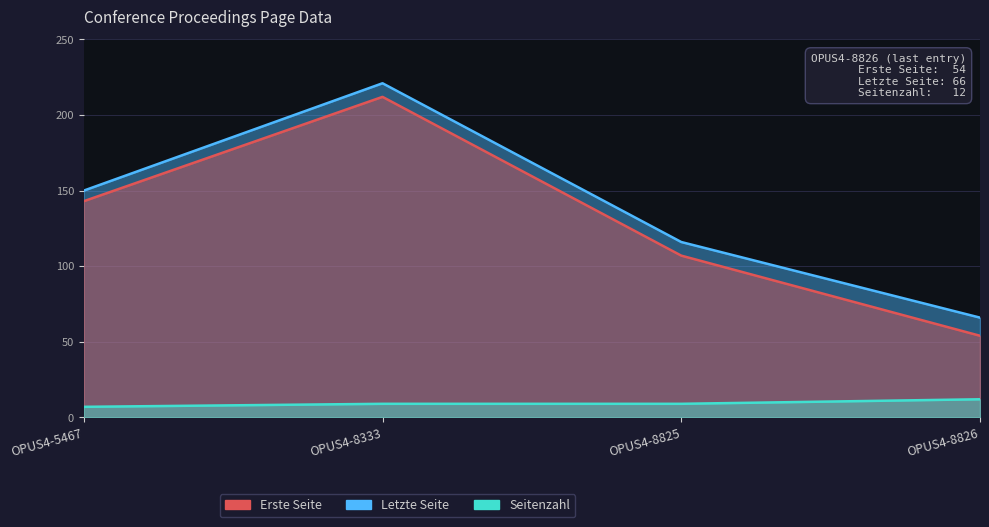

Which series has the largest range (max minus min)?

Erste Seite